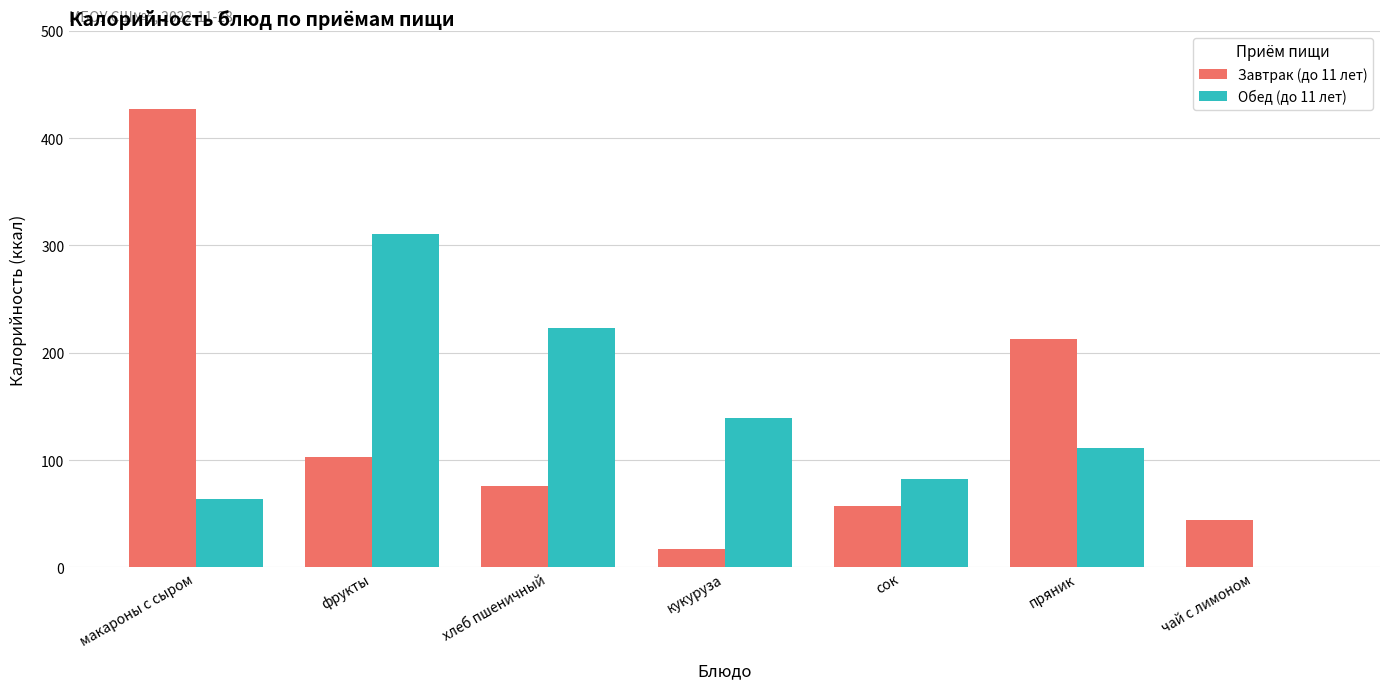

Which category has the highest value in the Завтрак (до 11 лет) series?

макароны с сыром